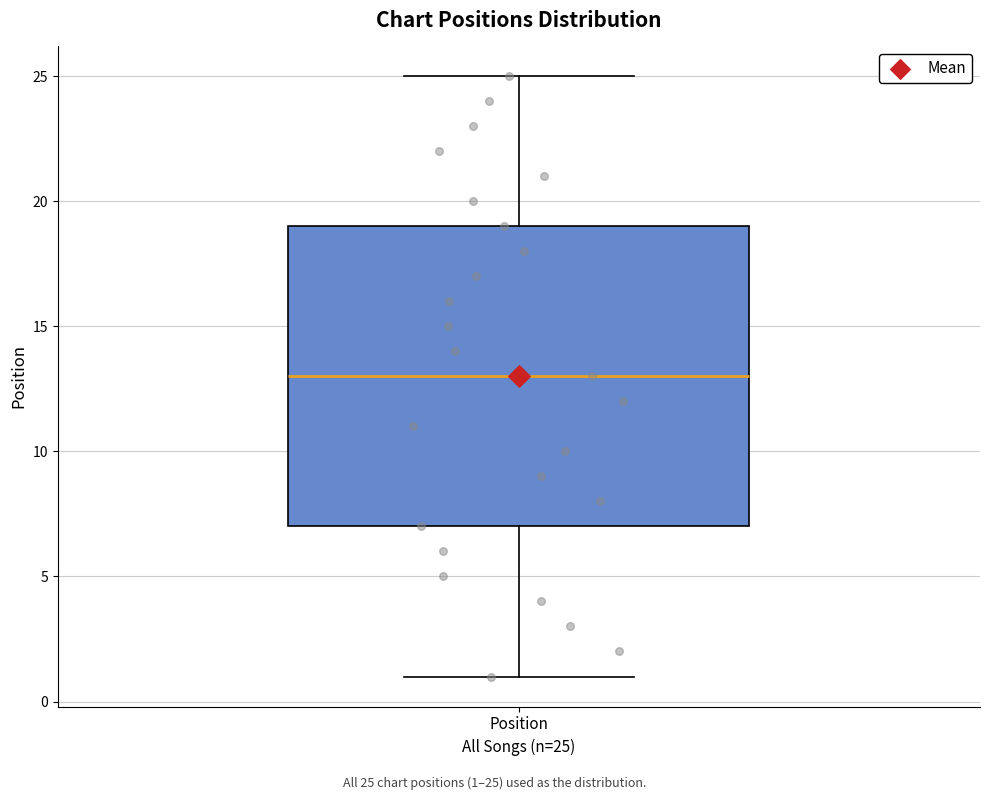

Where does the lower whisker of the box for Position end on the y-axis? The values are not printed on the chart, so give them approximately, as read against the axis.

1